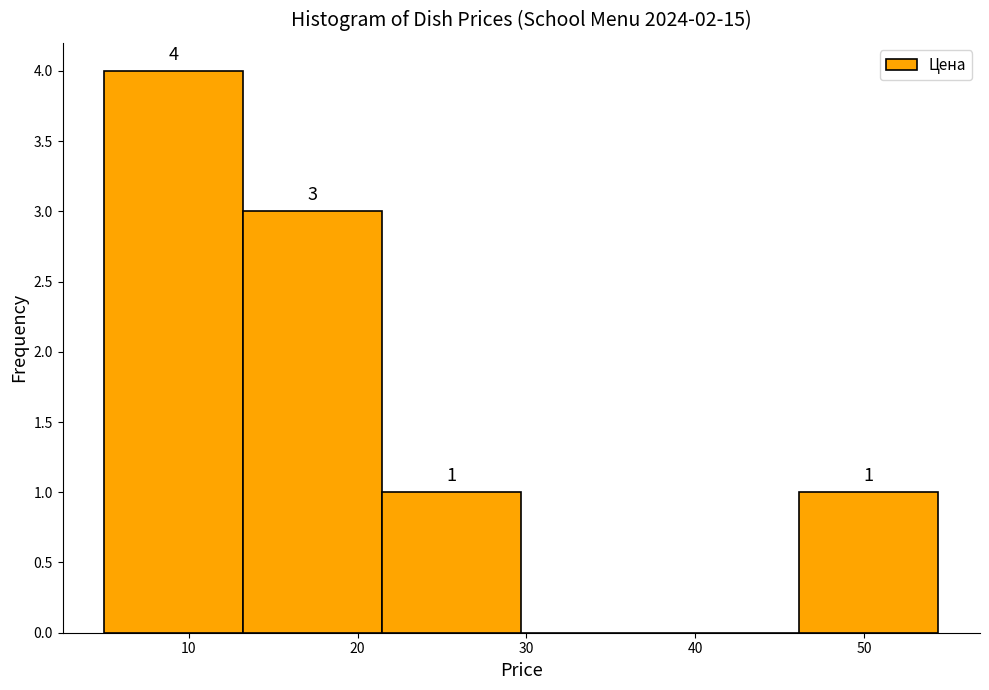

Which range on the x-axis has the tallest bar?

5 to 13